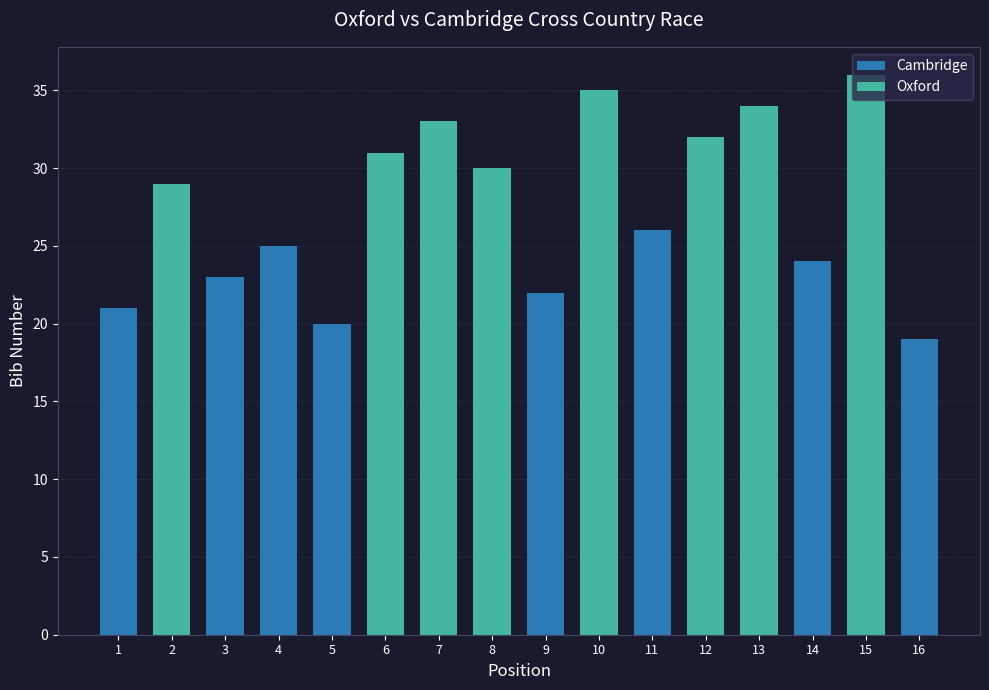

Which series has the largest range (max minus min)?

Cambridge